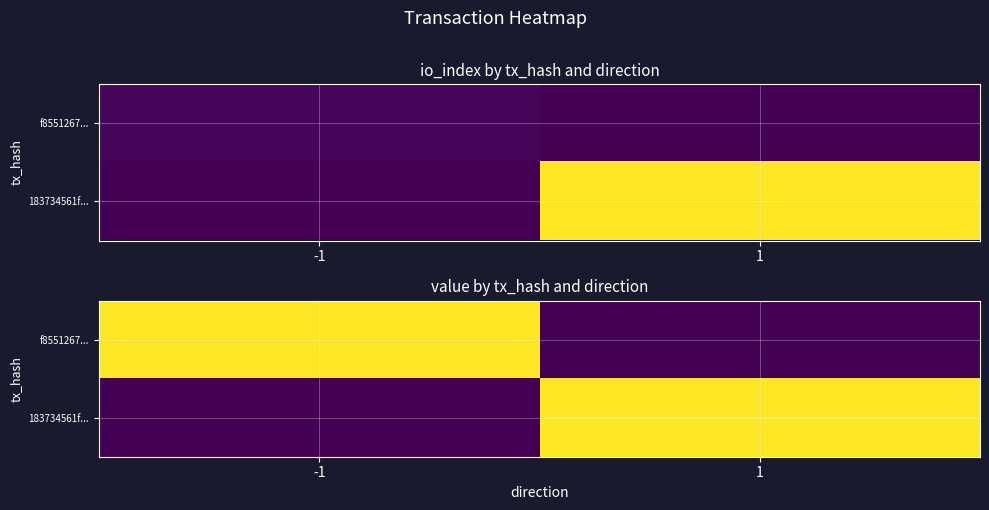

At 1, list the series in order from largest to smallest.

183734561f..., f8551267...